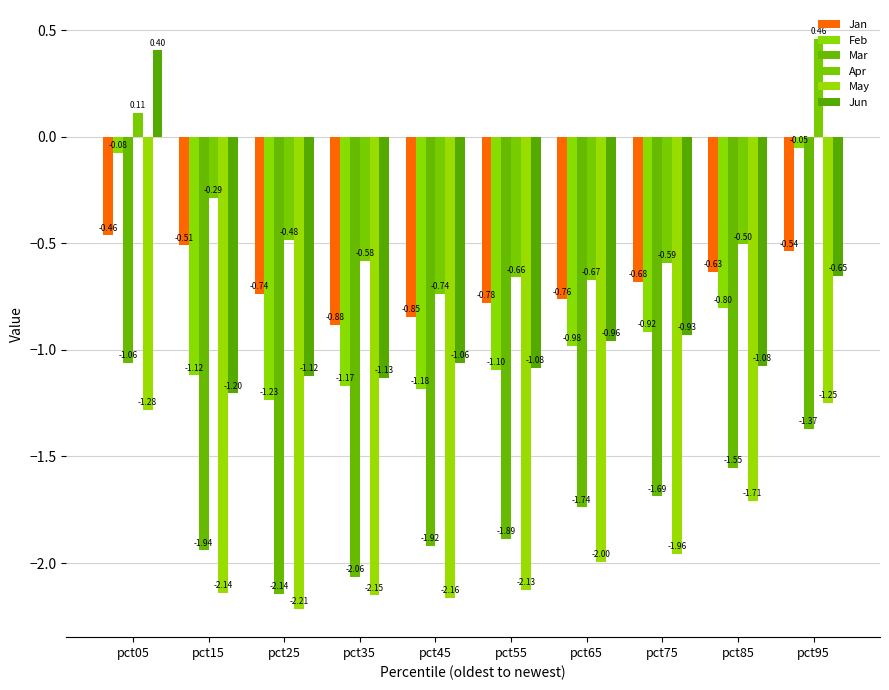

What is the value of the Jun bar at the 1st from the left?

0.4